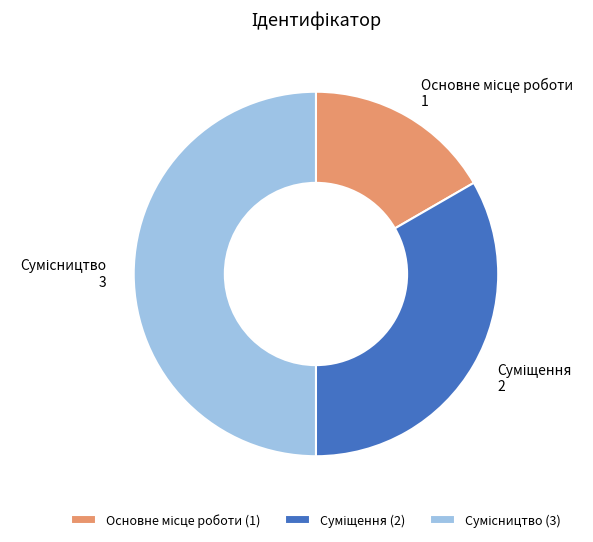

To the nearest percent, what portion does Основне місце роботи represent?

17%